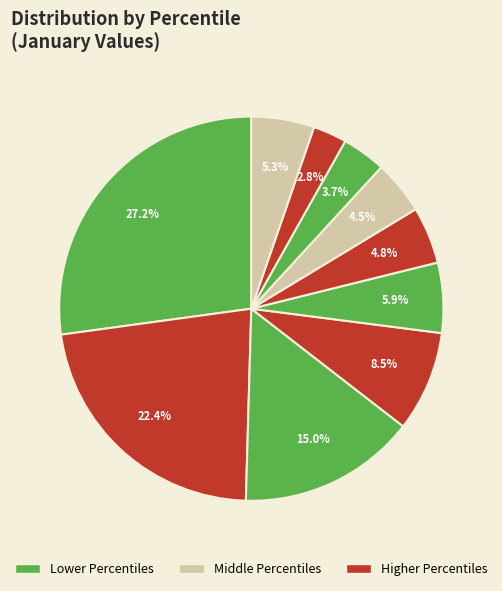

Count the number of slices in the pie.

10